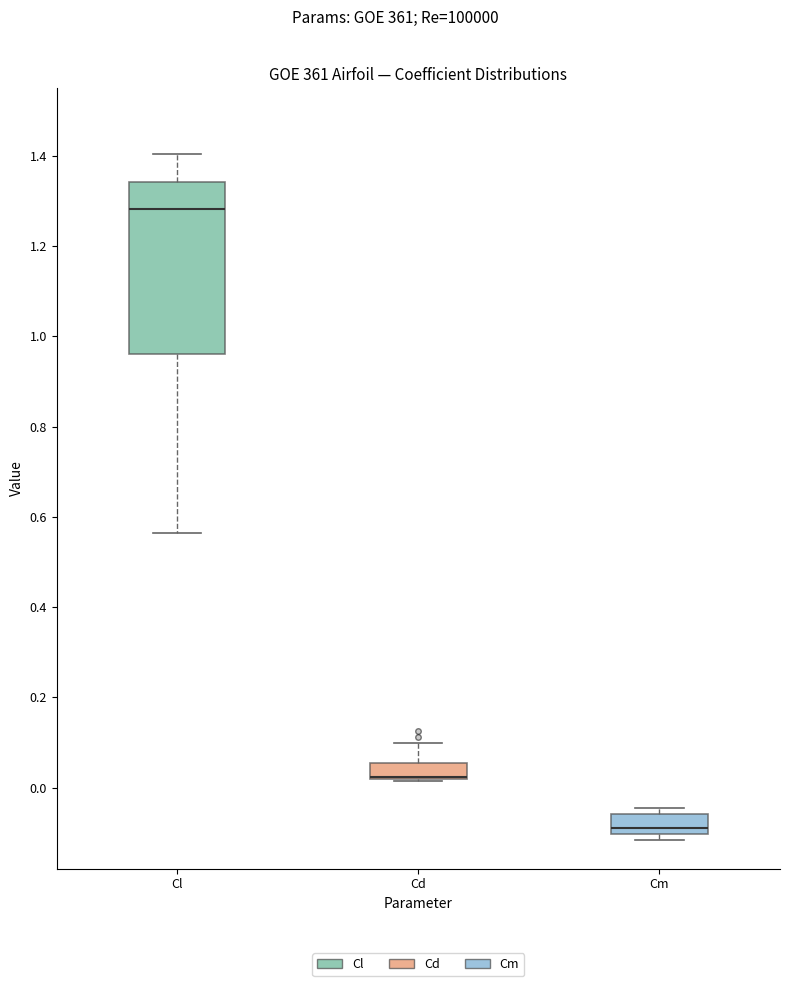

Where is the lower edge of the box for Cd on the y-axis? The values are not printed on the chart, so give them approximately, as read against the axis.

0.02